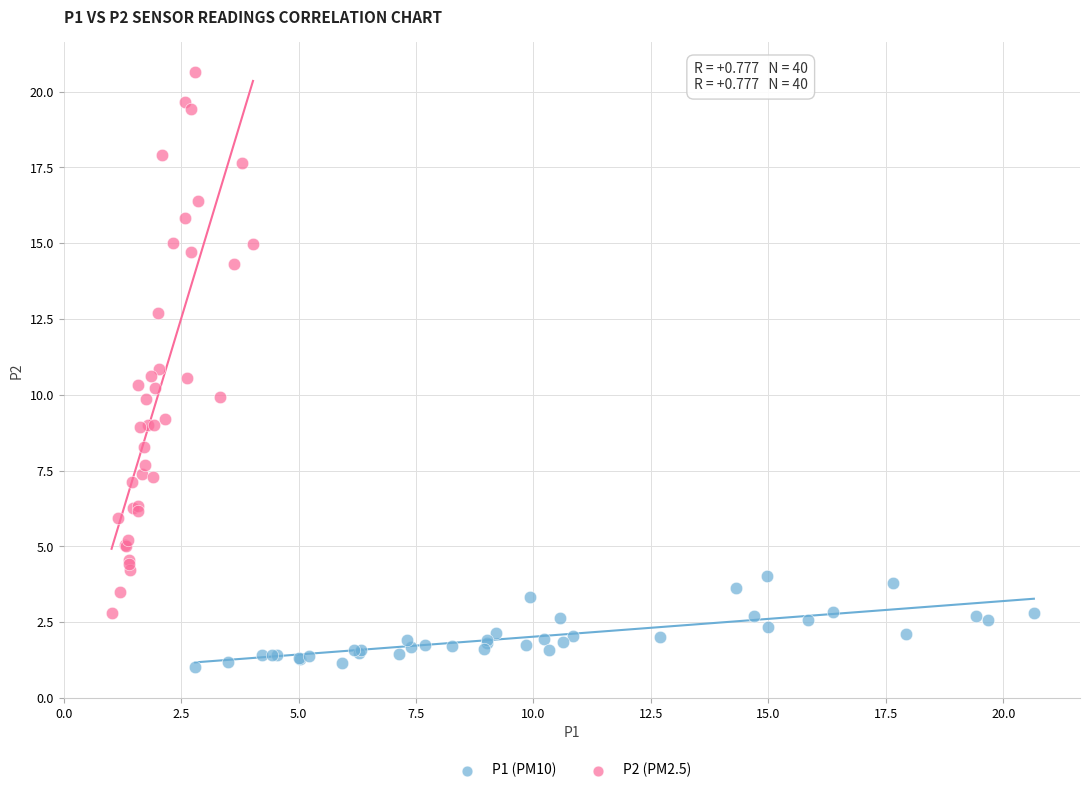

Which series has the largest Y range (max minus min)?

P2 (PM2.5)